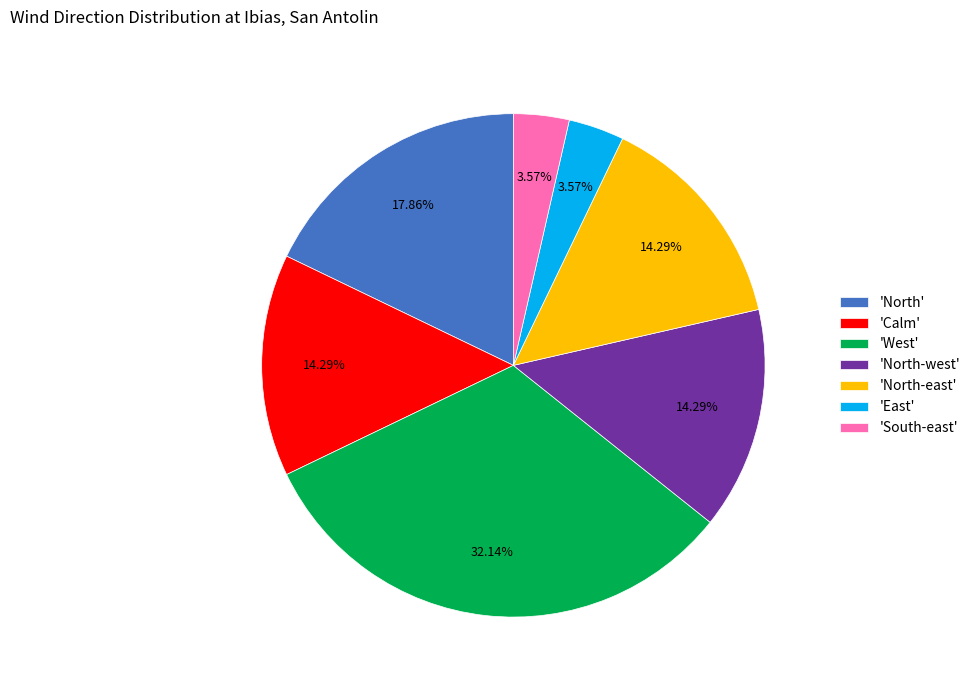

Approximately how many times larger is the value at 'North-west' compared to 'North-east'?

1.0